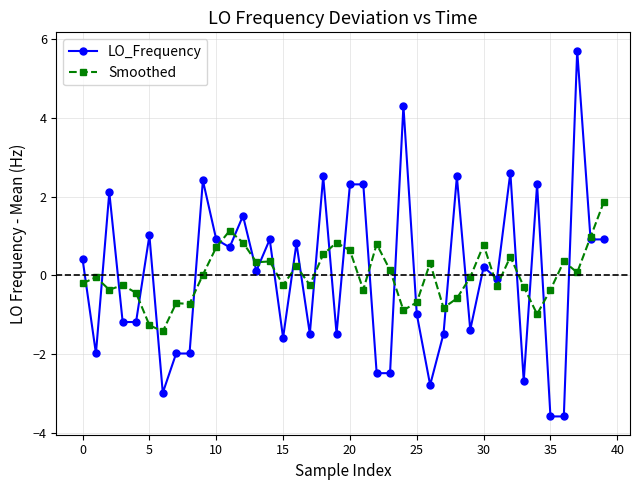

Which series has the largest range (max minus min)?

LO_Frequency